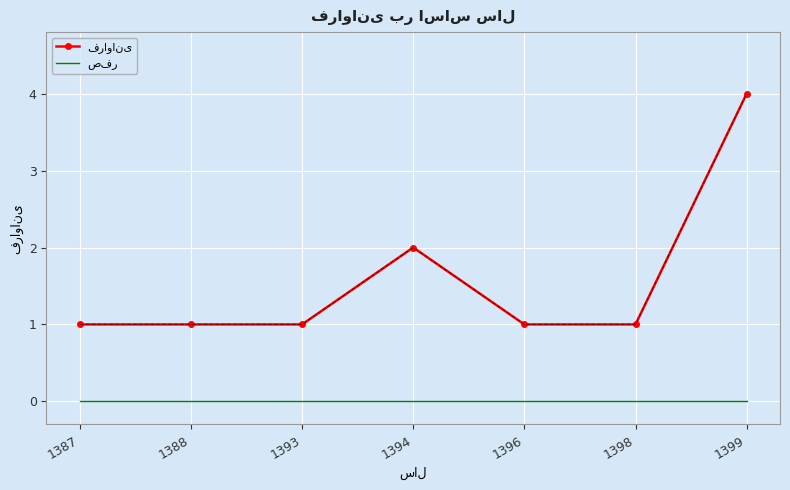

Which label corresponds to the largest value in the chart?

1399